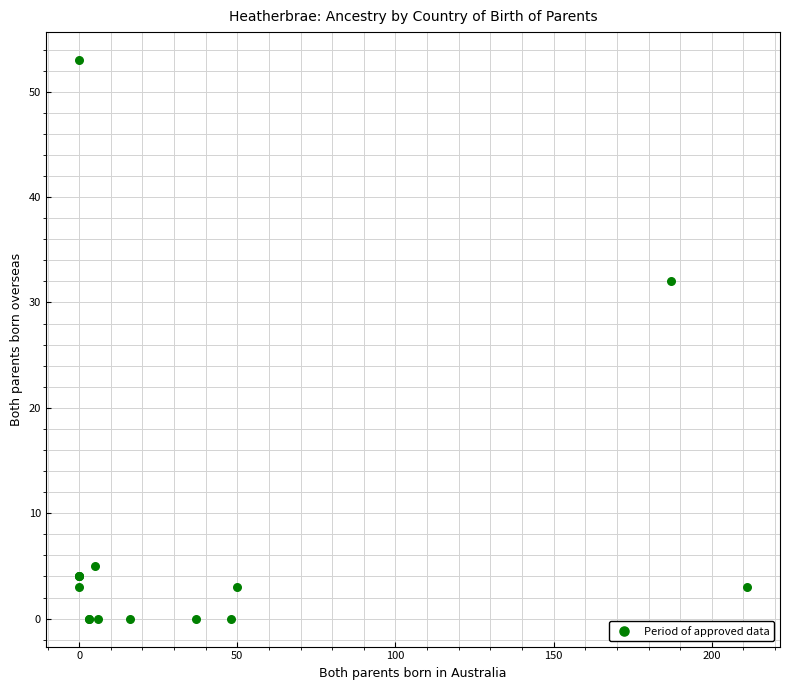

What Y value in the scatter plot is closest to 26?

32